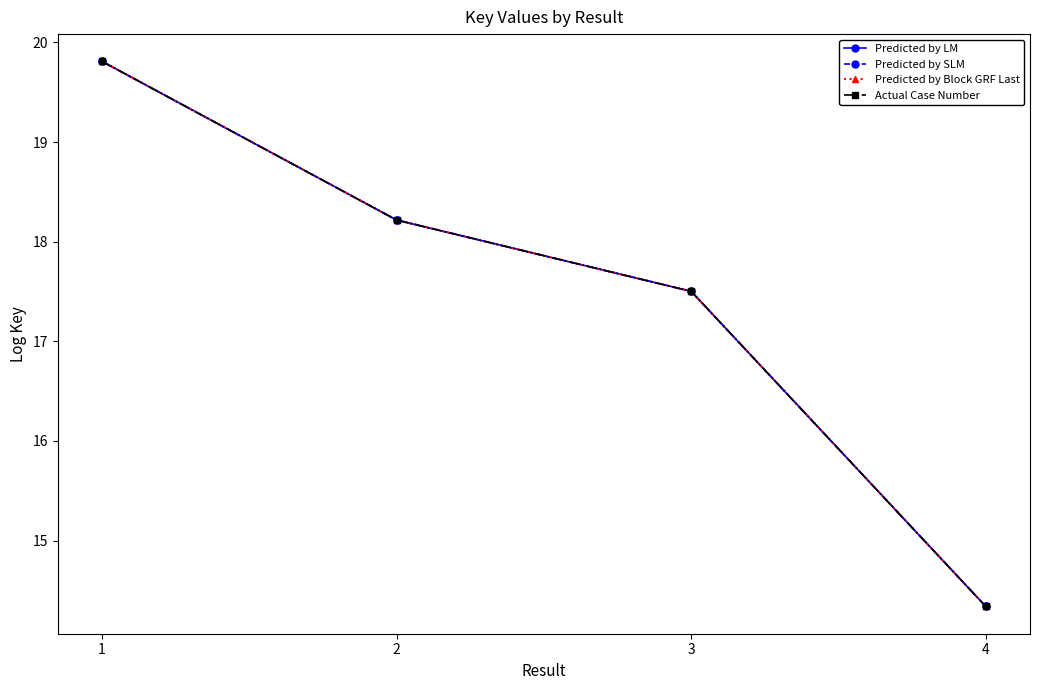

Is the value of Predicted by LM at 4 greater than the value of Actual Case Number at 1?

No